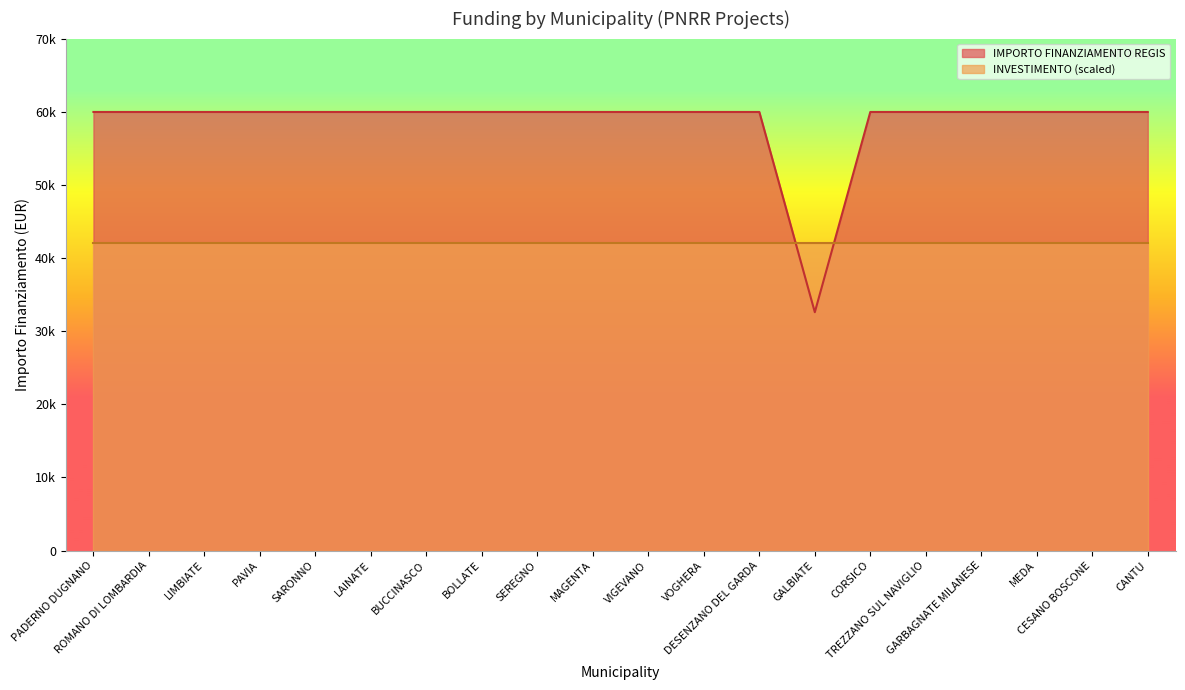

True or false: the data shows 59966 at CESANO BOSCONE.

True